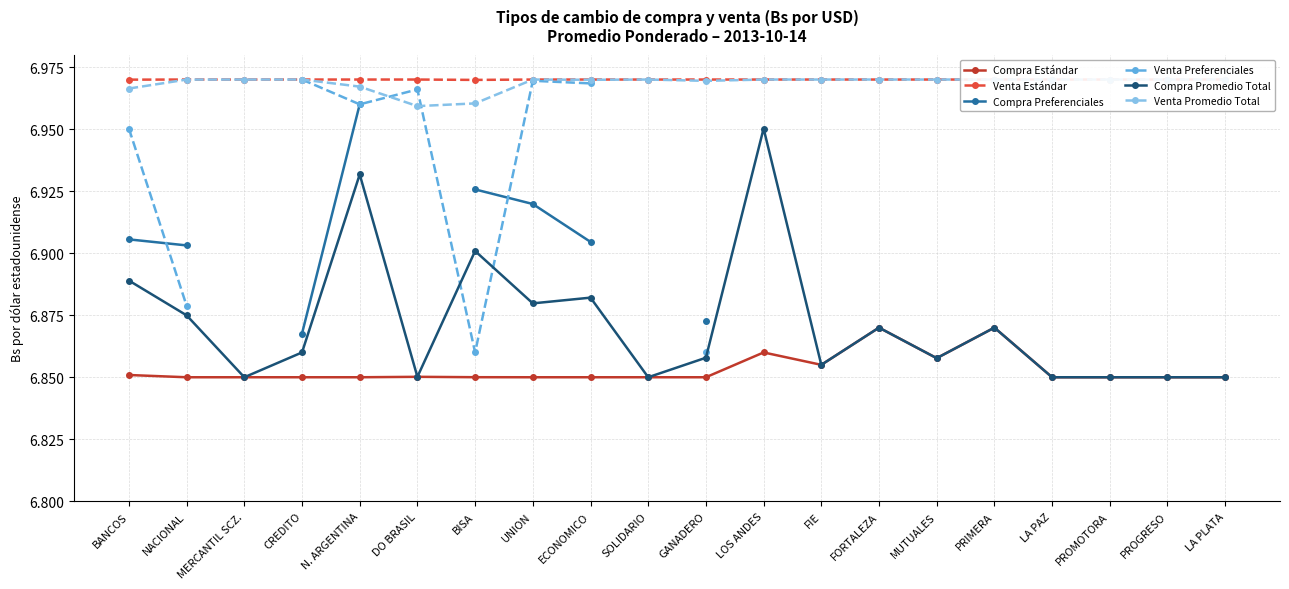

What is the label of the 13th point from the left?

FIE